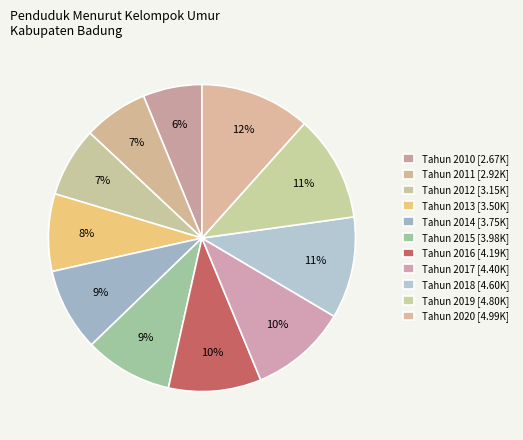

Rank the categories by value from lowest to highest.

Tahun 2010, Tahun 2011, Tahun 2012, Tahun 2013, Tahun 2014, Tahun 2015, Tahun 2016, Tahun 2017, Tahun 2018, Tahun 2019, Tahun 2020